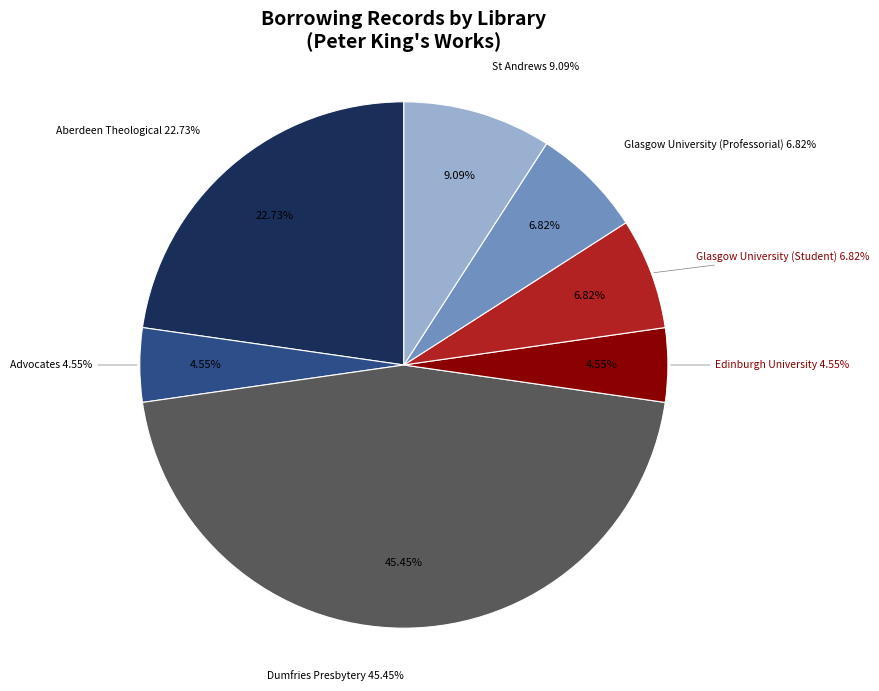

How many segments does this pie chart have?

7